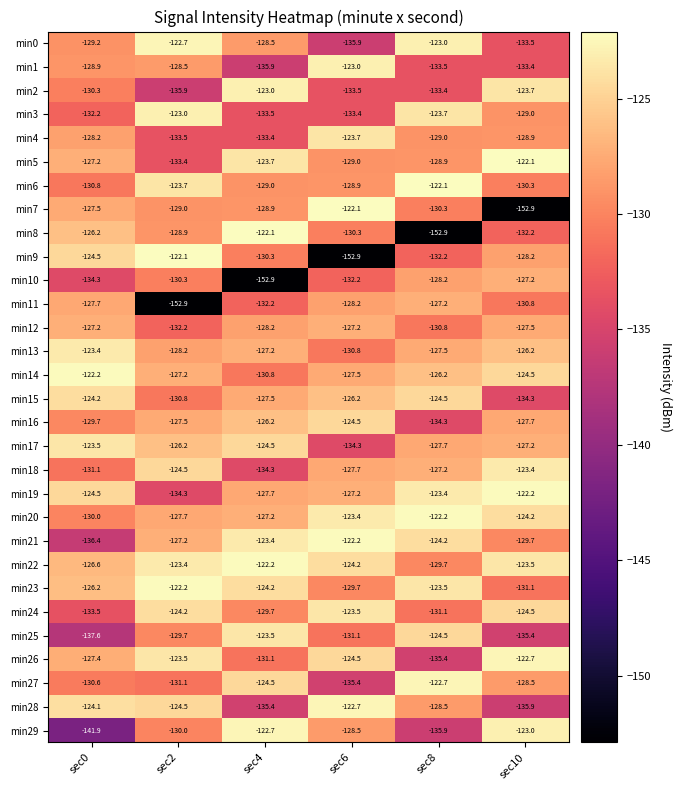

Count the number of data series in this chart.

30